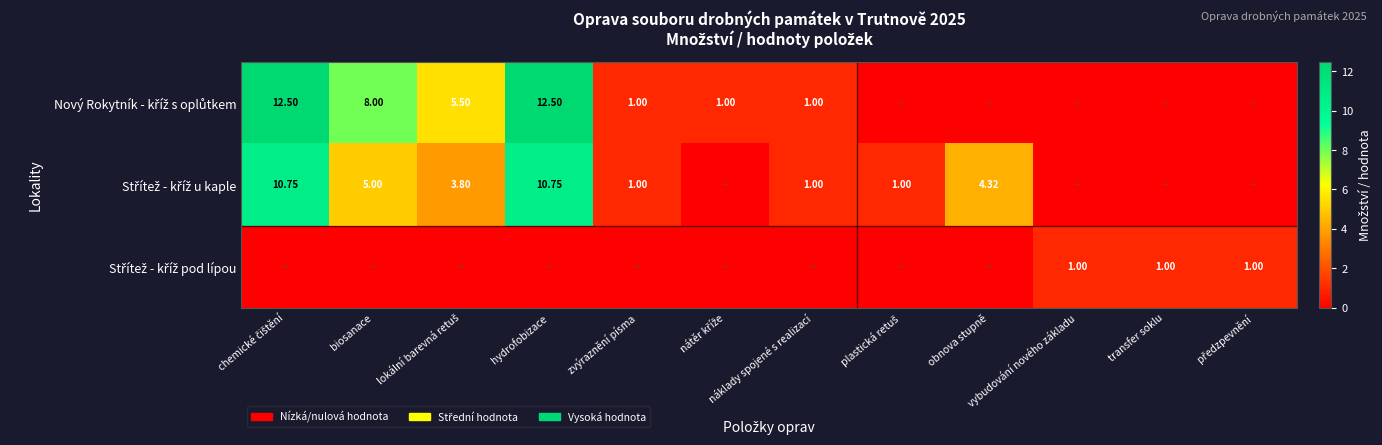

At which label is Střítež - kříž u kaple closest to 5?

biosanace